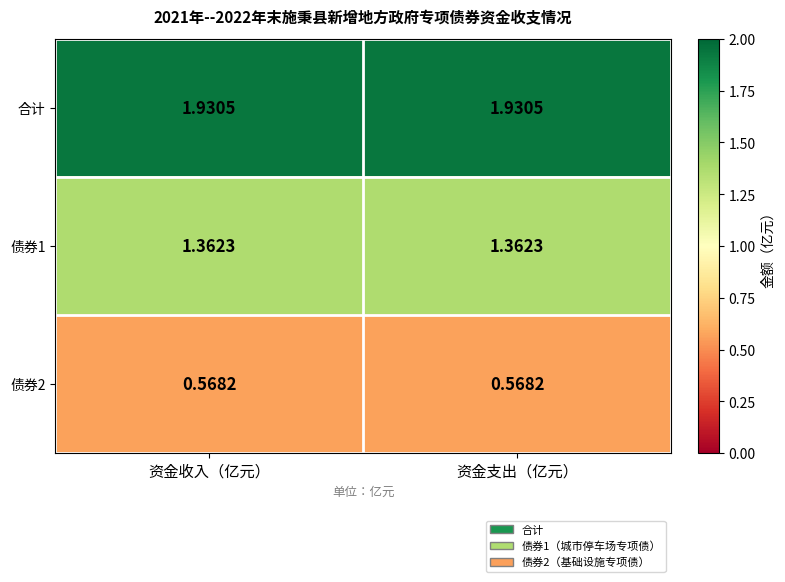

Which series has the largest total across all categories?

合计